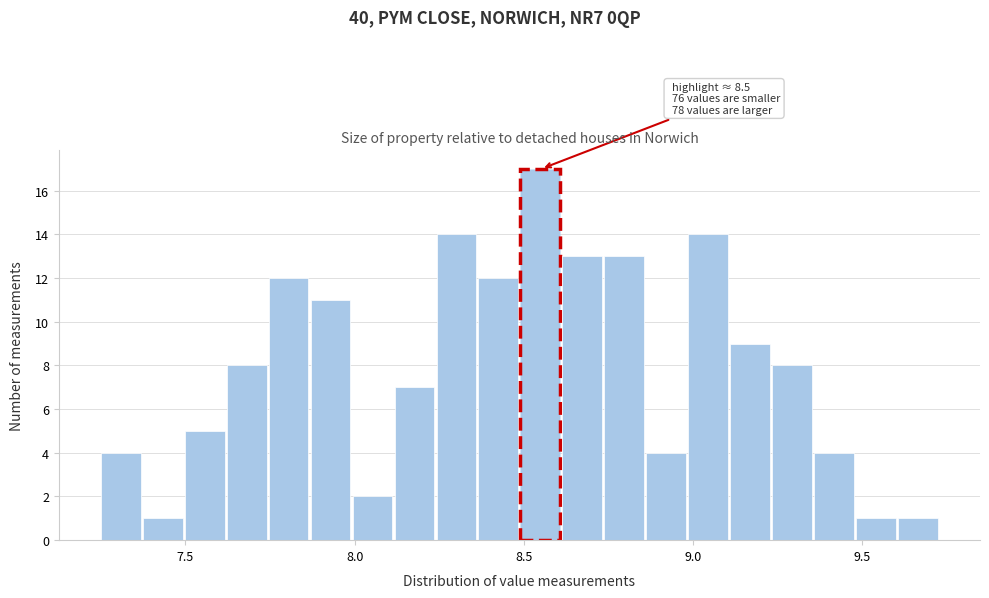

Around what value on the x-axis is the tallest bar? Give the approximate position of its centre, as read against the axis.

8.55